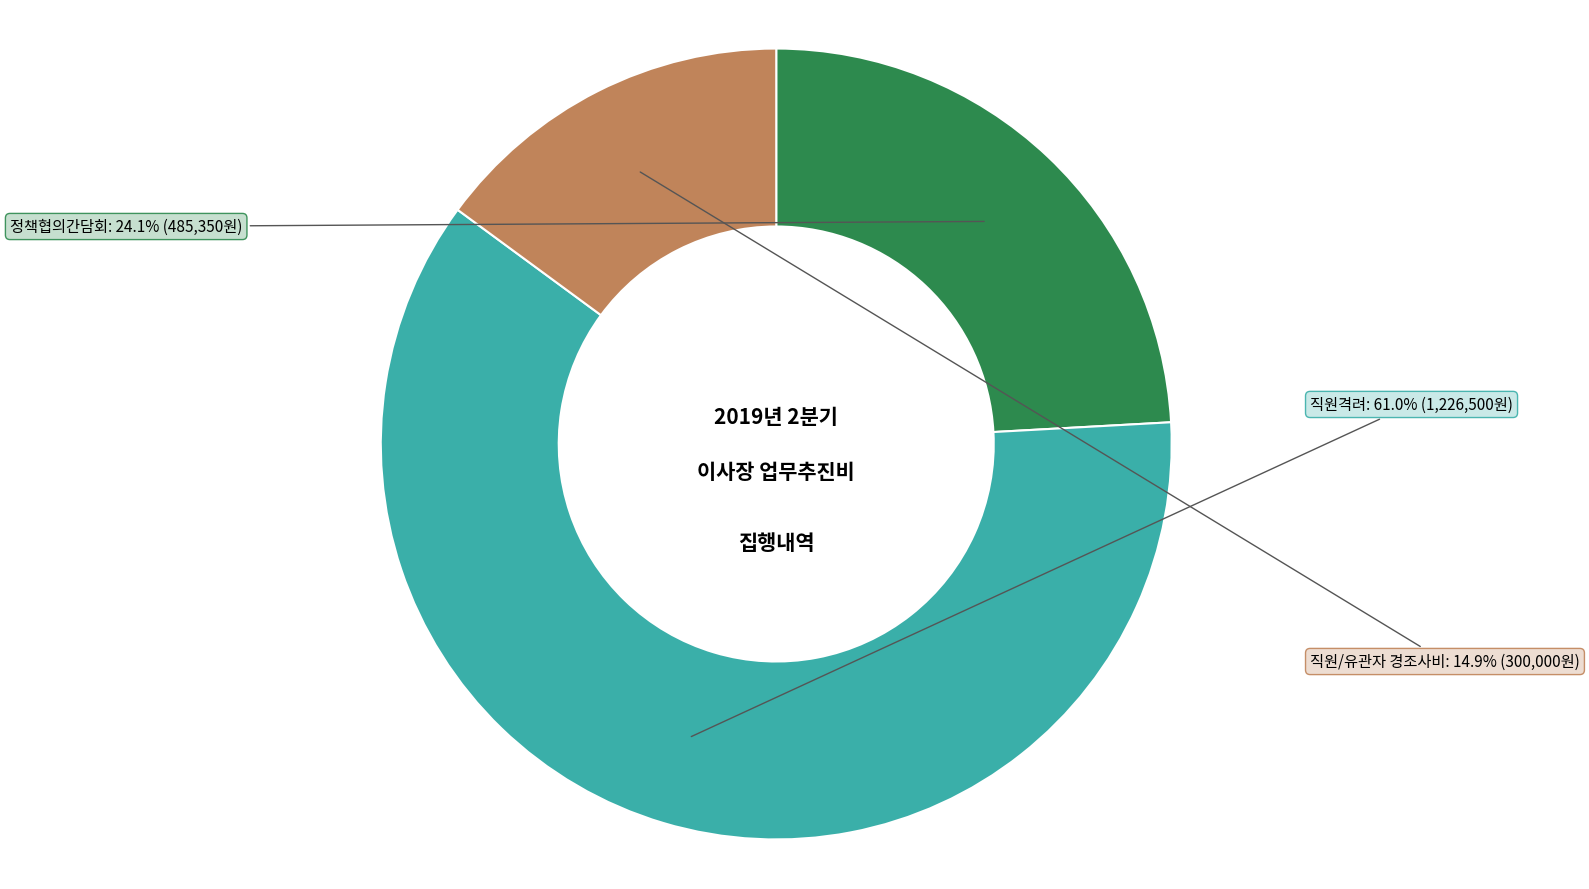

Does any single category account for the majority?

Yes